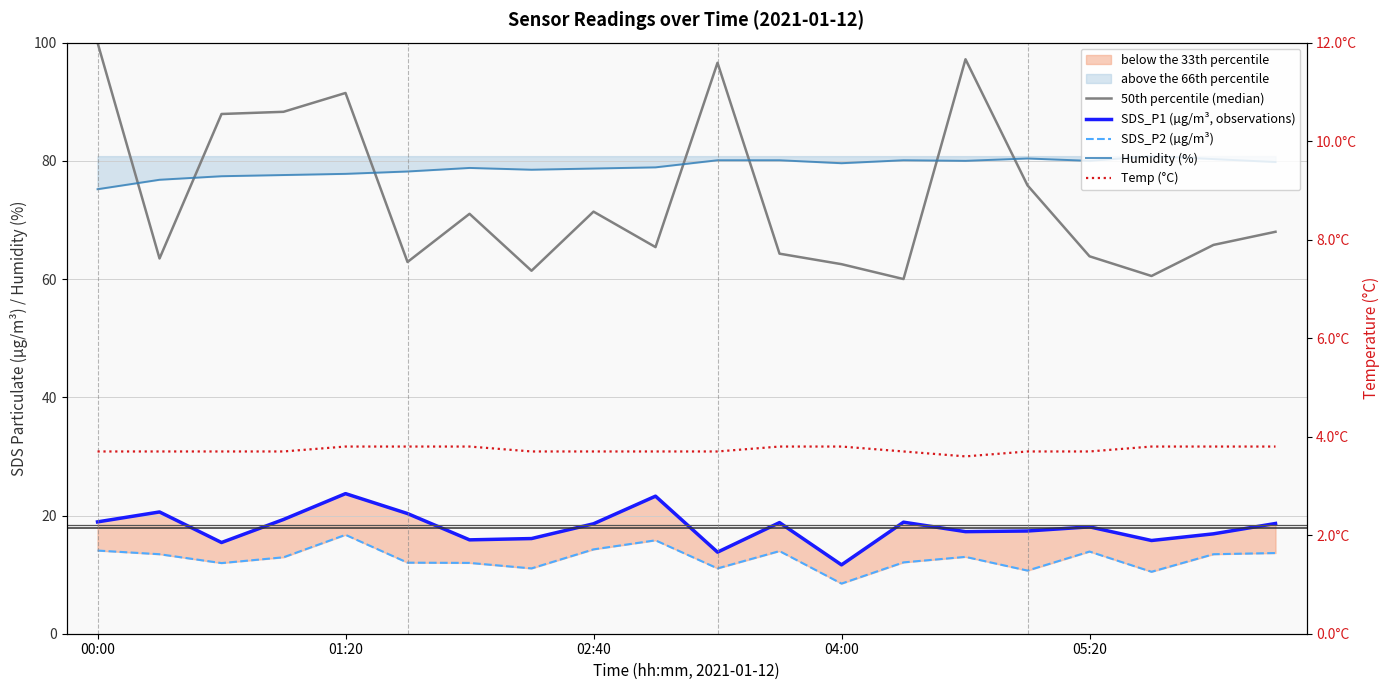

What is the approximate value of SDS_P2 (µg/m³) at 9?

15.8